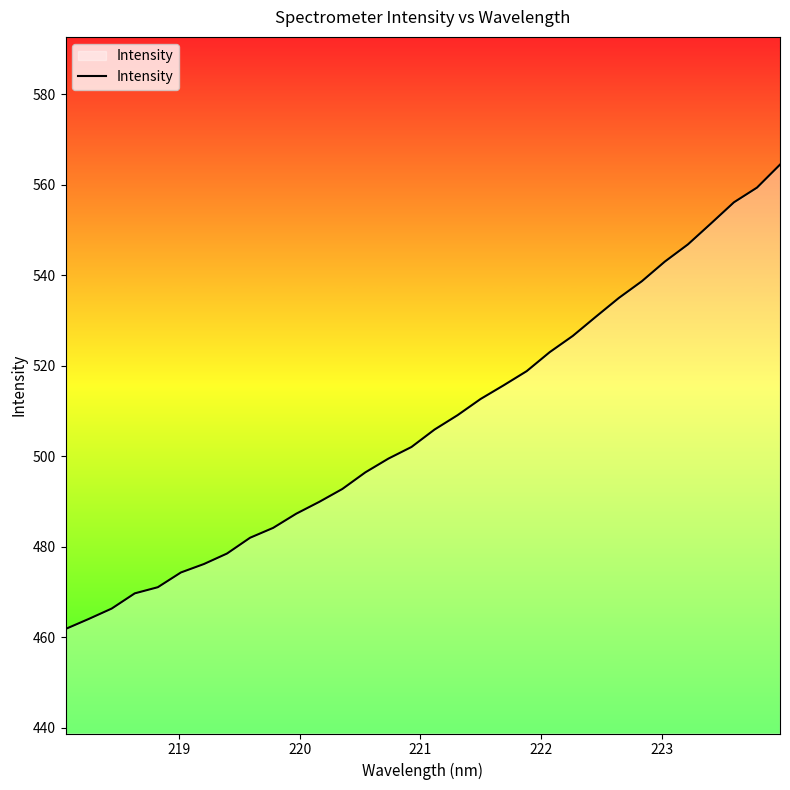

What is the difference between the maximum and minimum values?

102.6